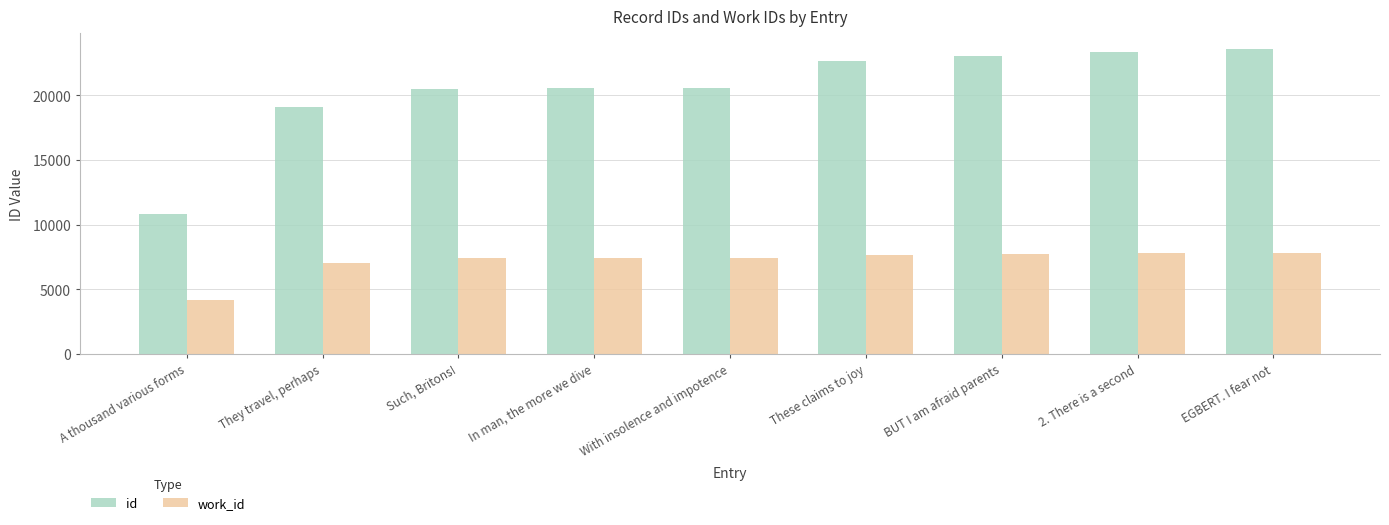

List the series in order of their overall mean, highest first.

id, work_id